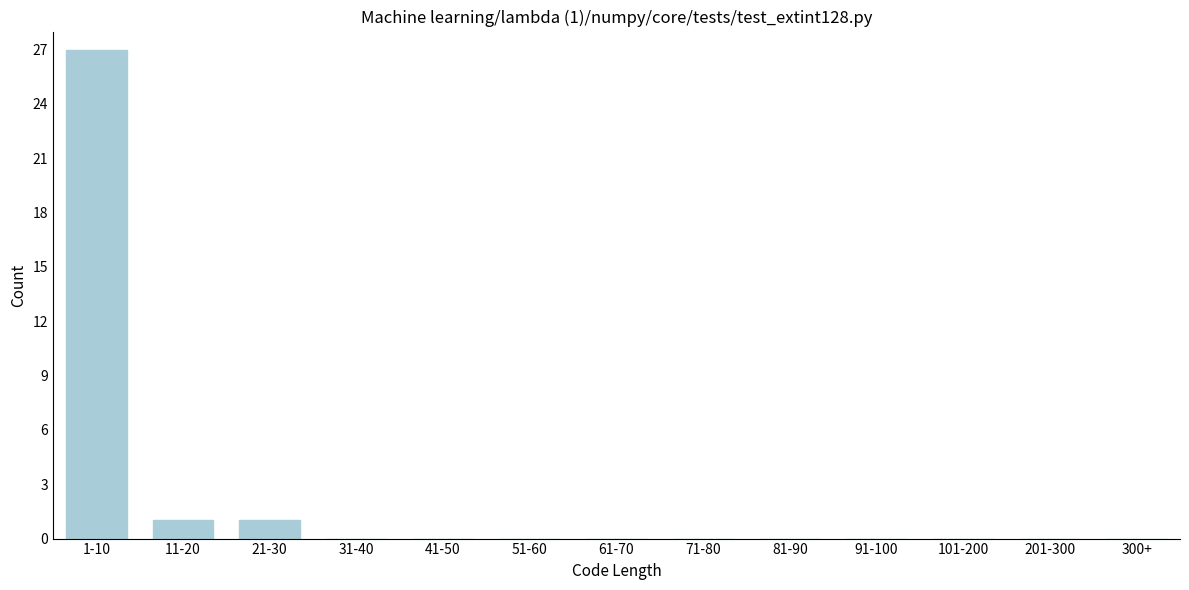

Reading left to right, extract all data points from this chart.

1-10=27	11-20=1	21-30=1	31-40=0	41-50=0	51-60=0	61-70=0	71-80=0	81-90=0	91-100=0	101-200=0	201-300=0	300+=0